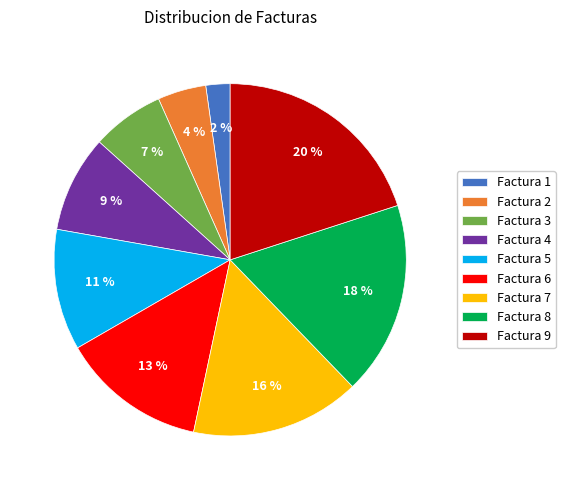

Rank the categories by value from lowest to highest.

Factura 1, Factura 2, Factura 3, Factura 4, Factura 5, Factura 6, Factura 7, Factura 8, Factura 9